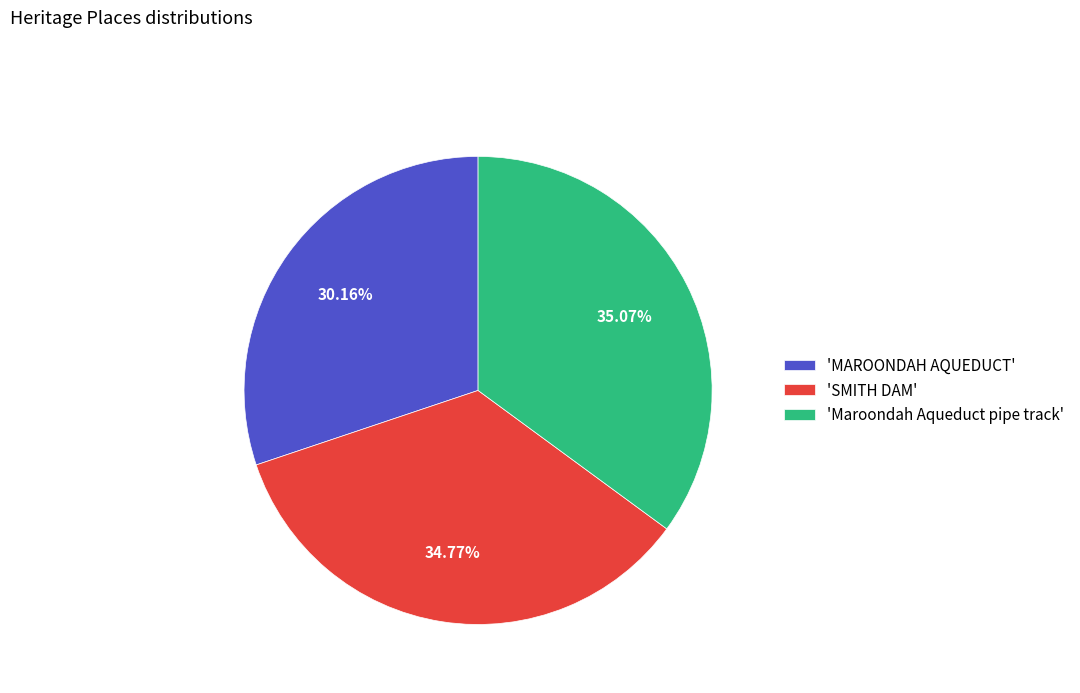

Is the sum of 'SMITH DAM' and 'MAROONDAH AQUEDUCT' greater than half?

Yes